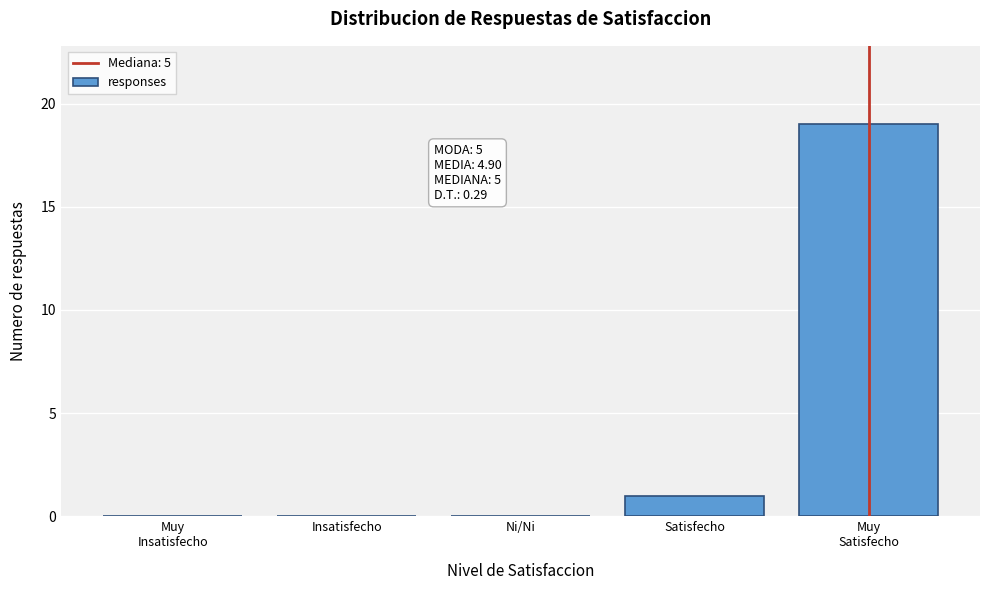

What is the greatest value displayed?

19